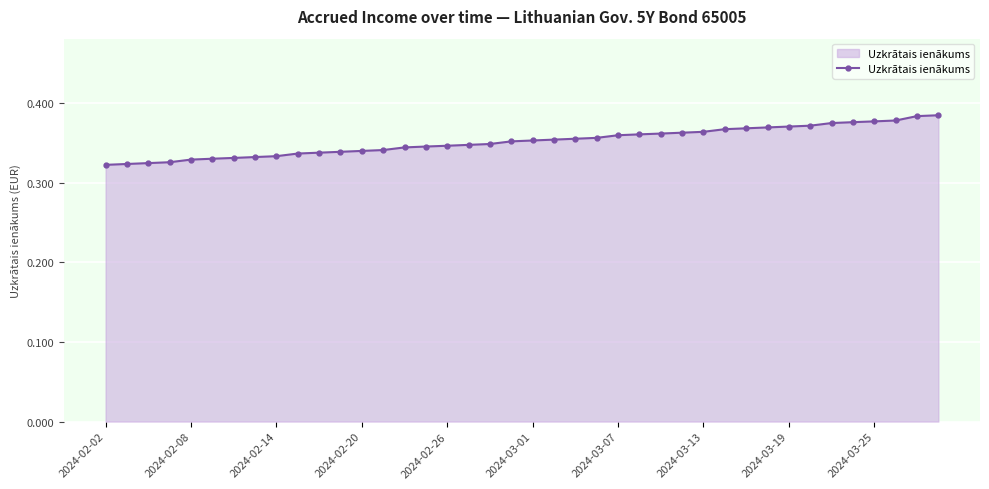

What is the sum of all values?

14.1